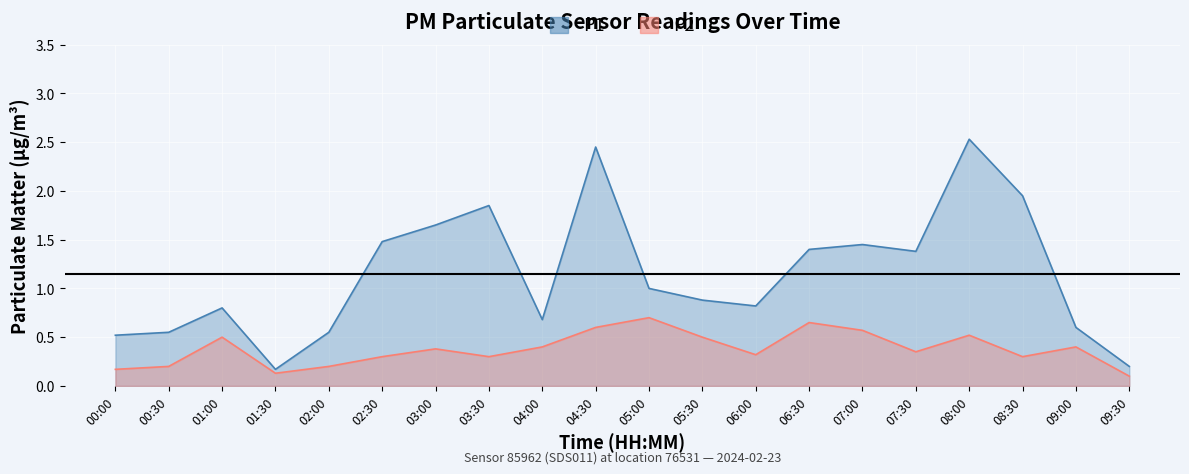

What is the value of the P1 point at the 7th from the left?

1.6